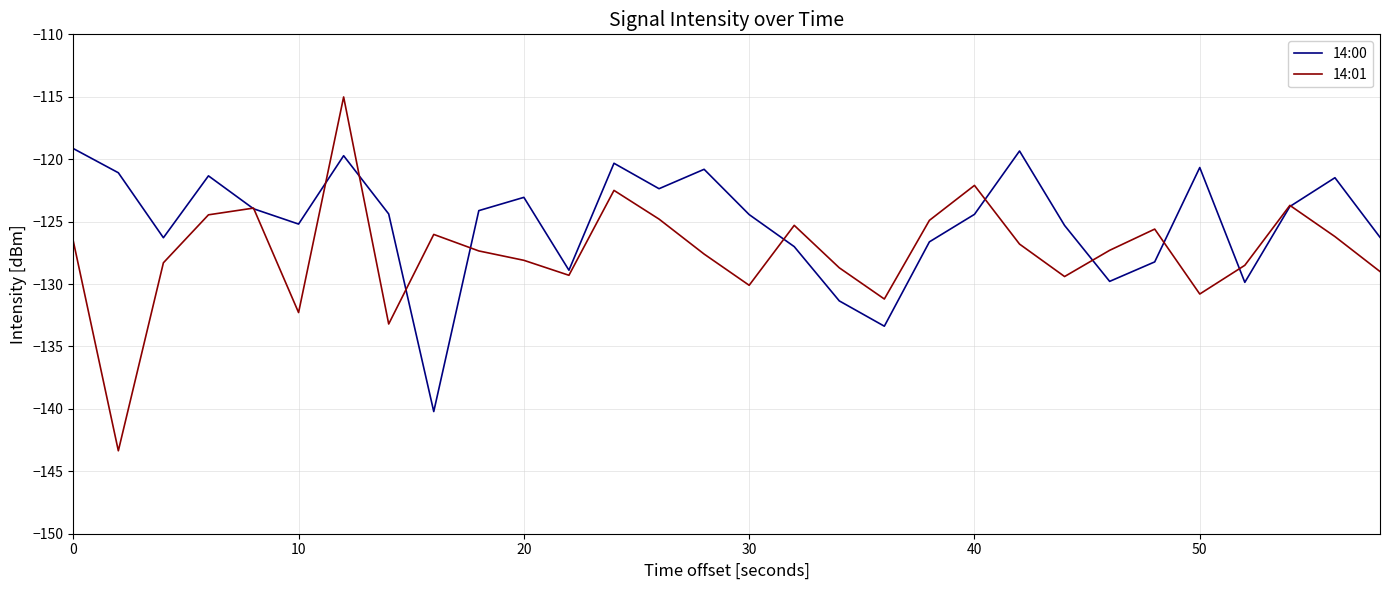

How many interior local valleys does the 14:00 series have?

8